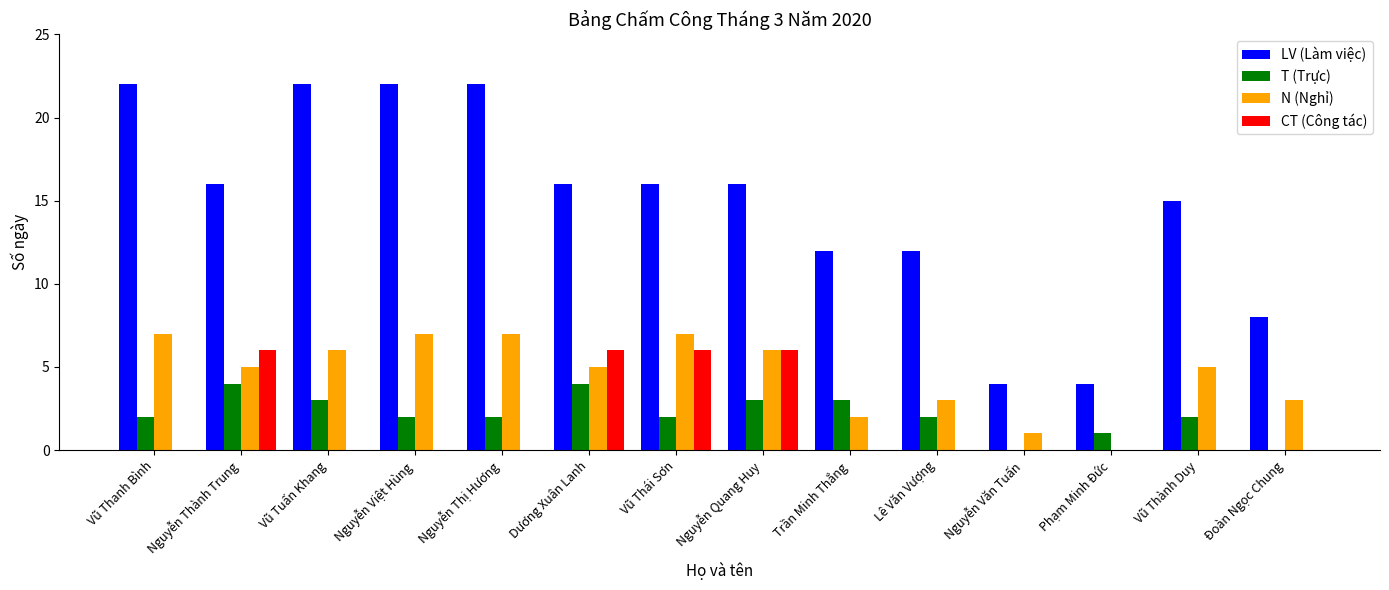

The value of CT (Công tác) at Trần Minh Thắng is -3. True or false?

False